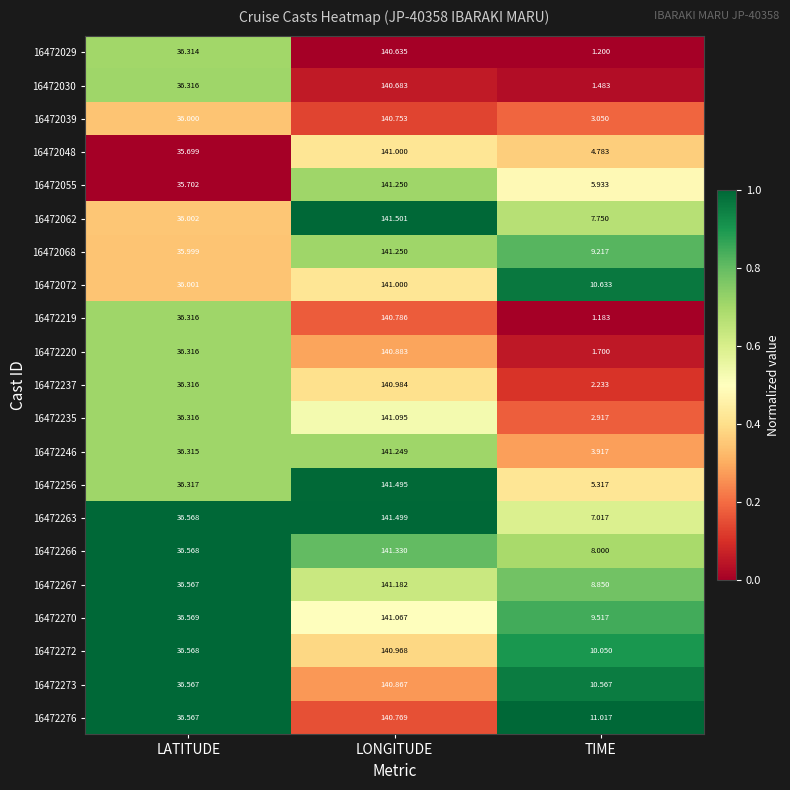

At which category is the sum across all series the highest?

LONGITUDE